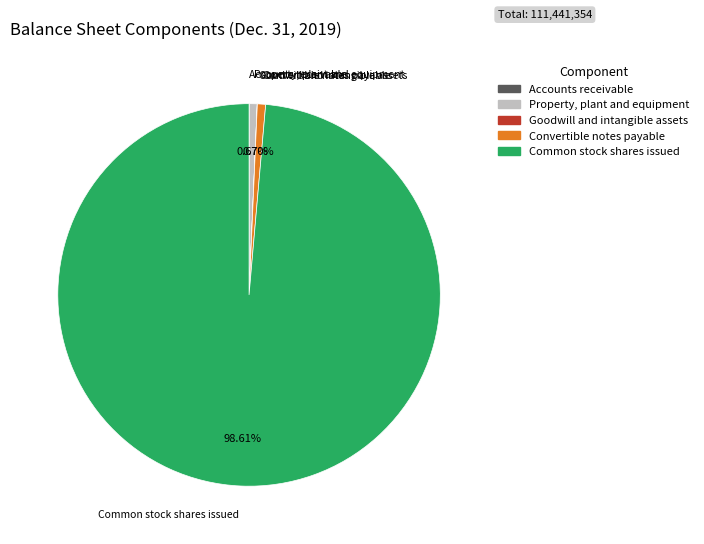

Does any single category account for the majority?

Yes